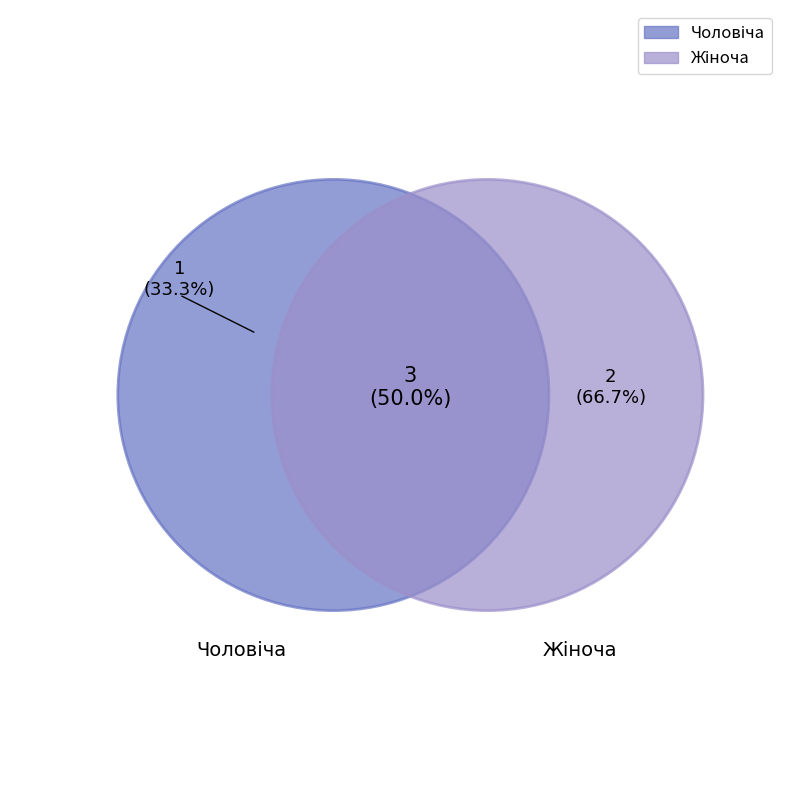

What is the ratio of the value at Чоловіча to the value at Жіноча?

0.5